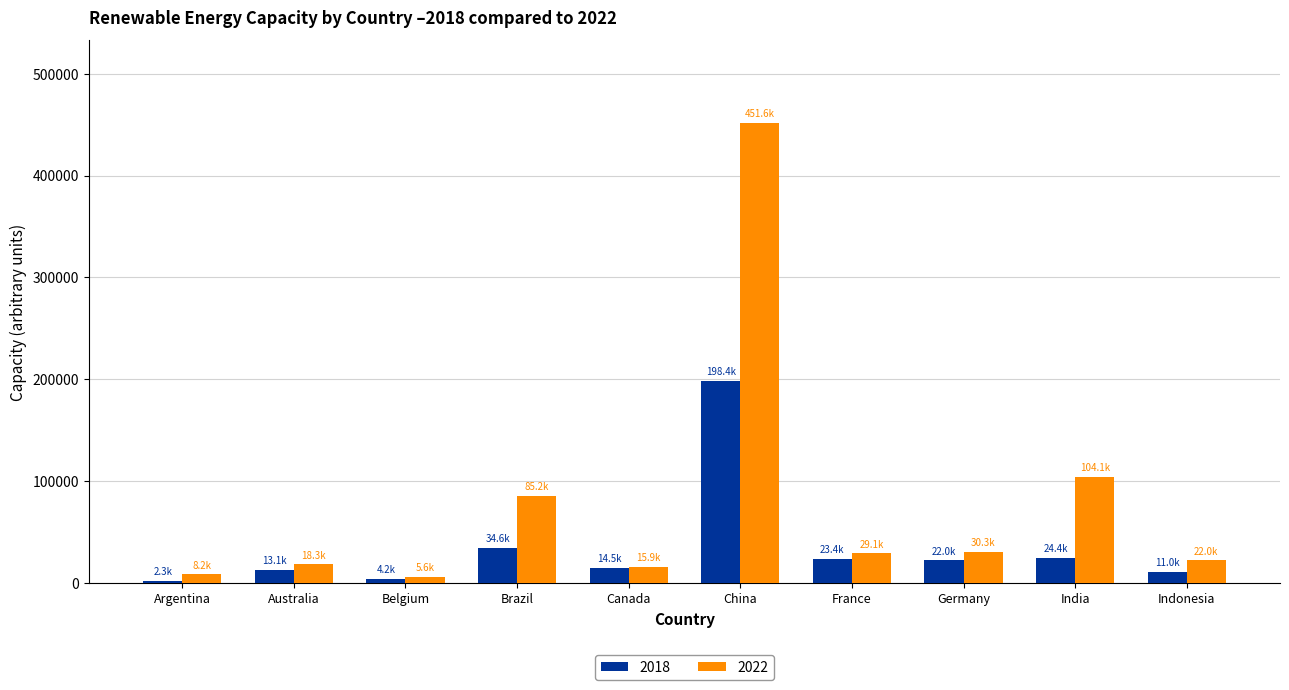

What is the minimum value for 2022?

5567.0